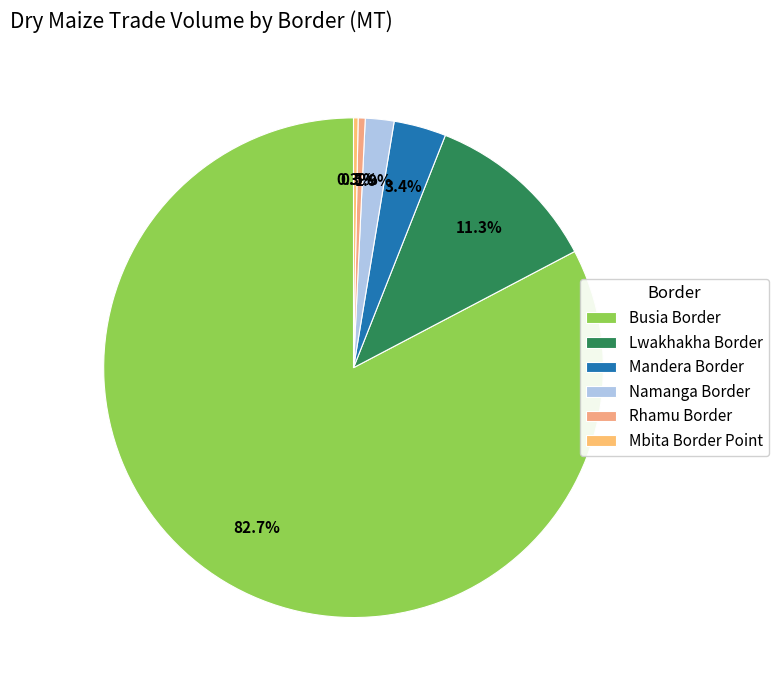

Which category accounts for the majority?

Busia Border